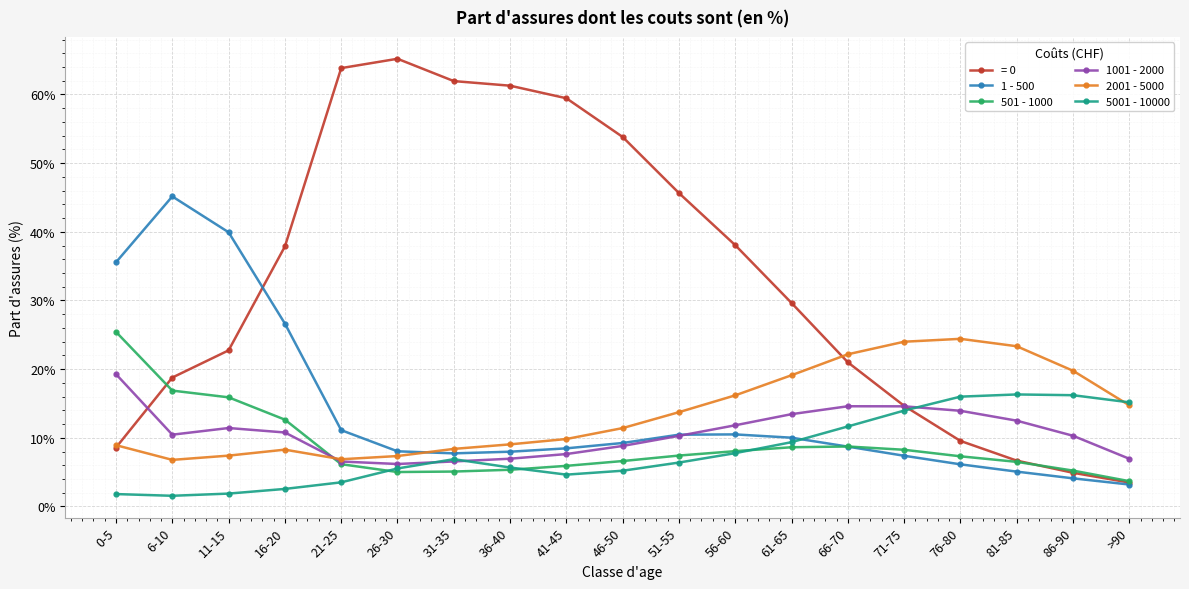

What are all the series names shown in the legend?

= 0, 1 - 500, 501 - 1000, 1001 - 2000, 2001 - 5000, 5001 - 10000